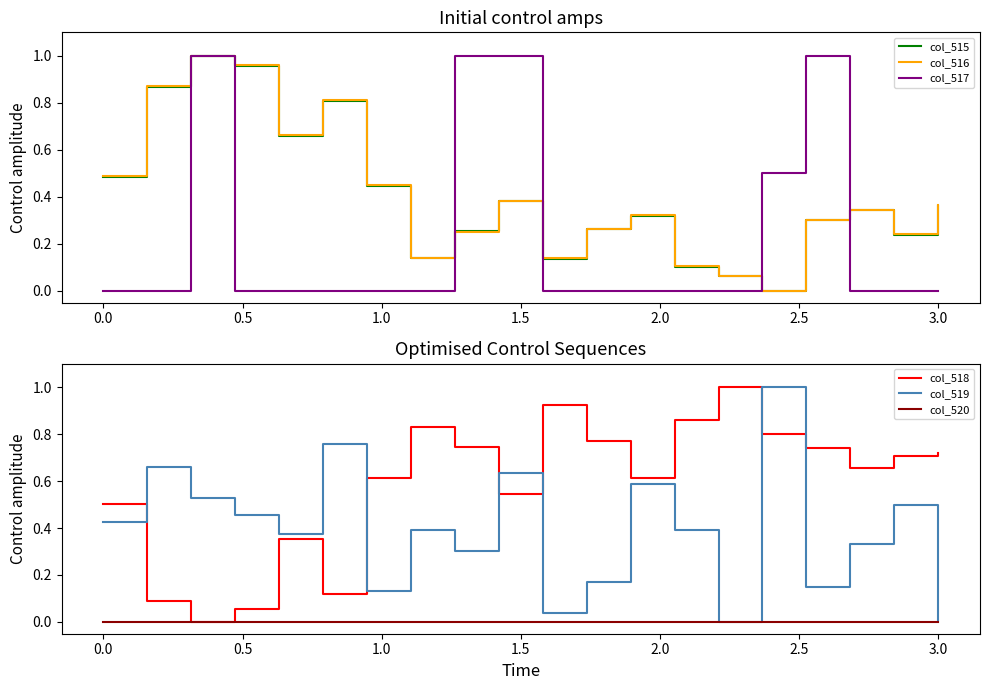

What is the highest value of the col_519 series?

1.0